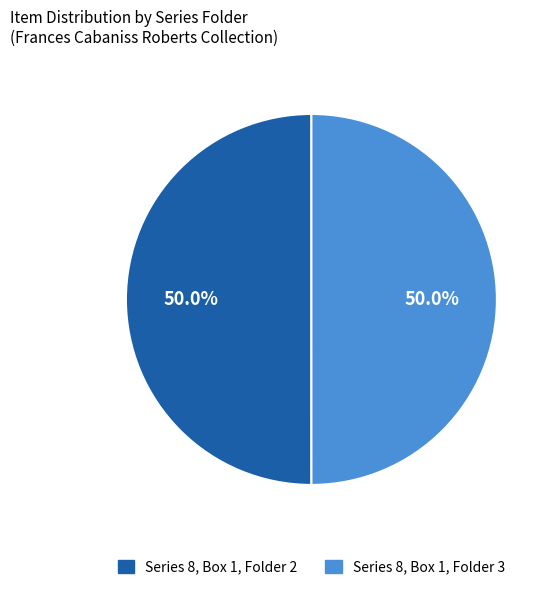

How much of the chart is everything except Series 8, Box 1, Folder 2?

50.0%